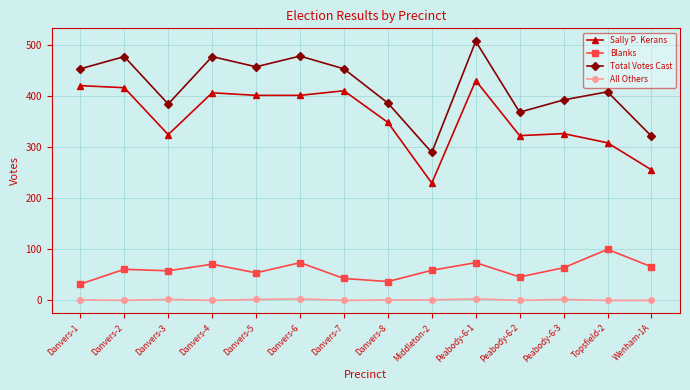

True or false: Total Votes Cast and Sally P. Kerans cross at least once.

False